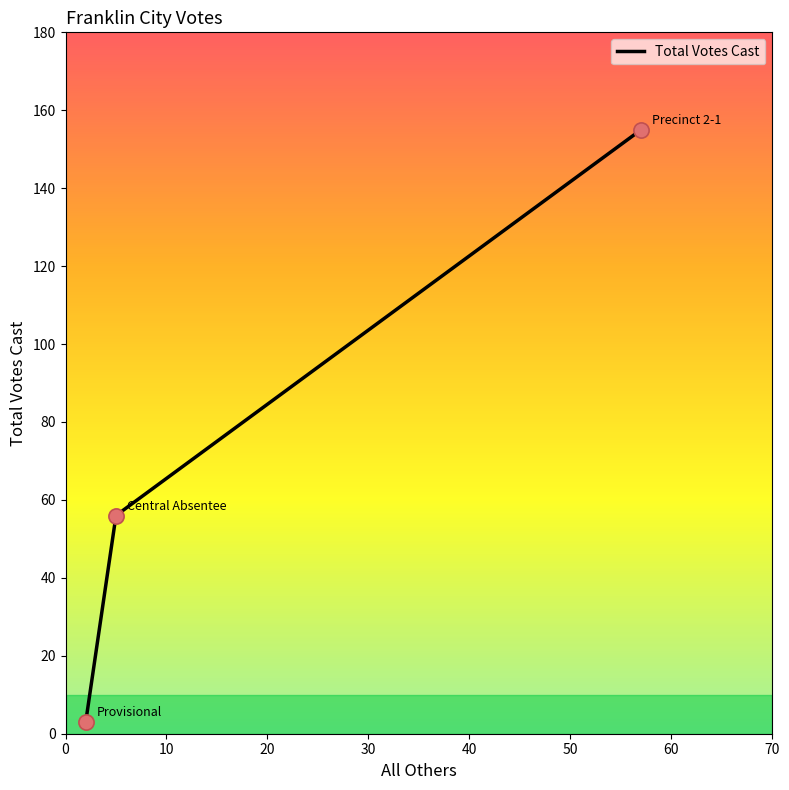

Approximately how many times larger is the value at 0 compared to 10?

2.8